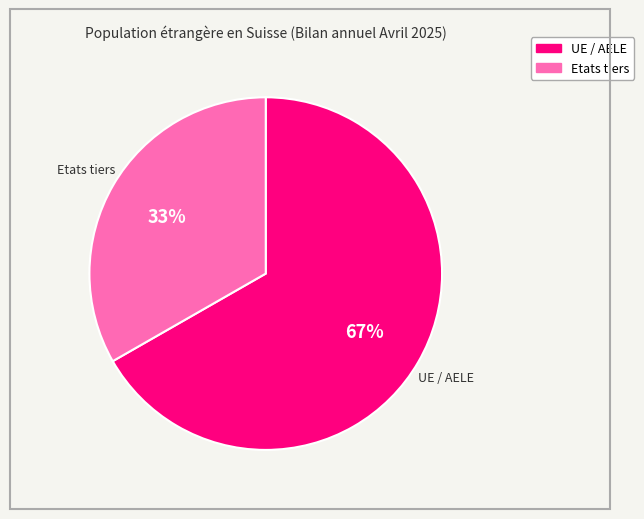

Rank the categories by value from highest to lowest.

UE / AELE, Etats tiers